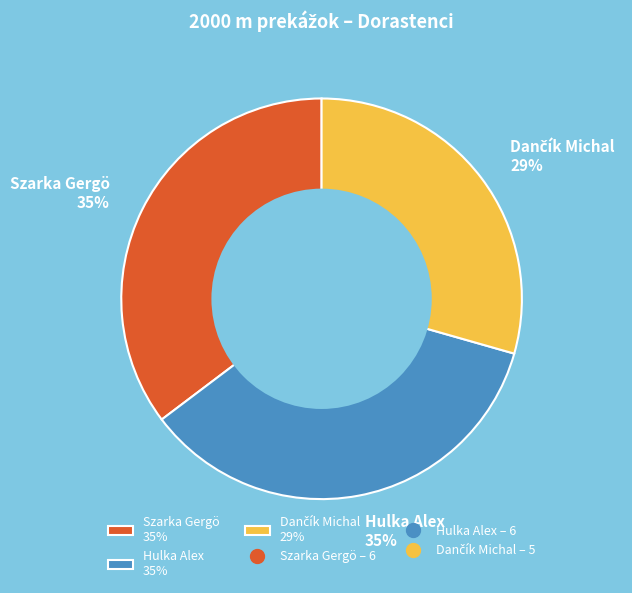

To the nearest percent, what portion does Szarka Gergö 35% represent?

35%